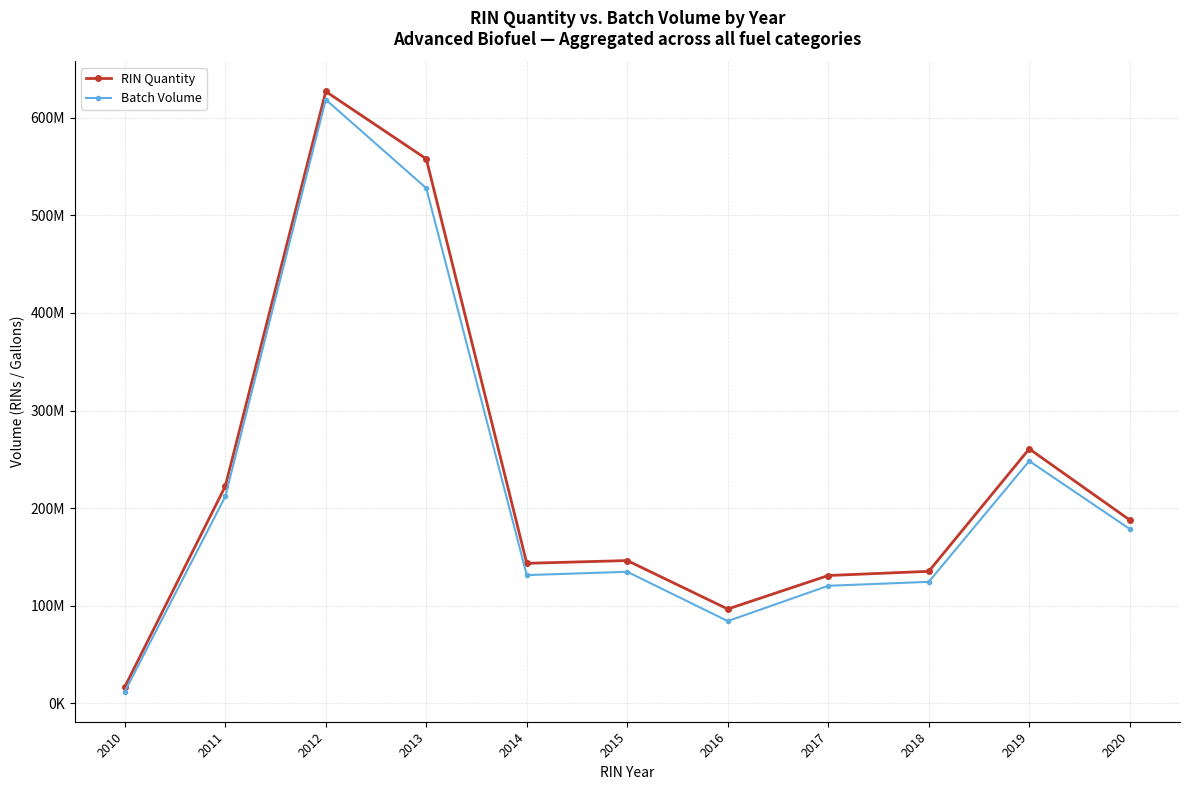

True or false: RIN Quantity has a value of 557824688 at 2013.

True